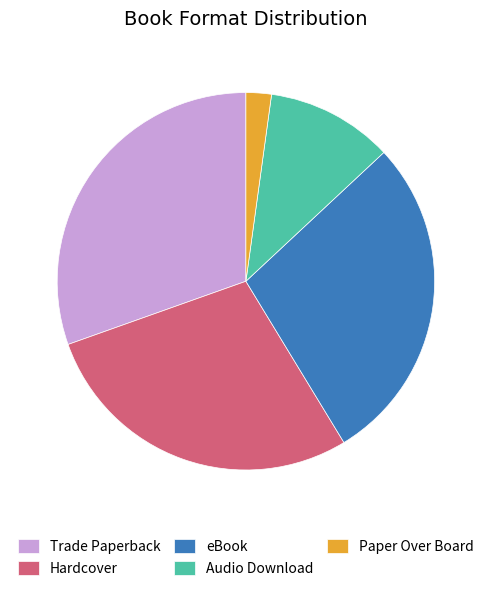

Which slice is the largest?

Trade Paperback